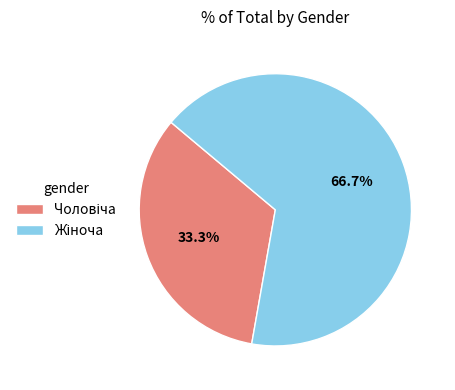

Is there a majority slice in this chart?

Yes